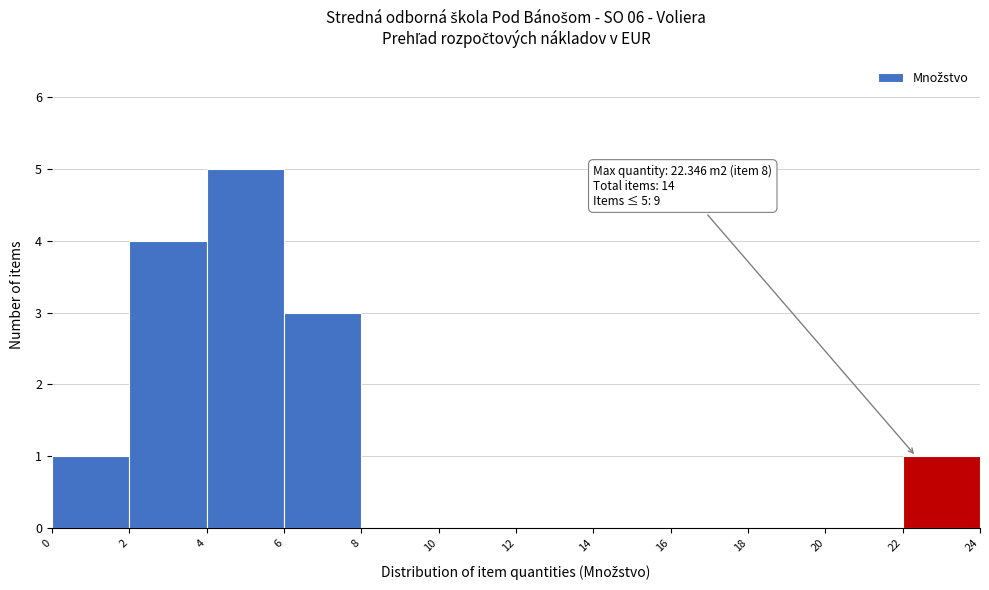

Which range on the x-axis has the tallest bar?

4 to 6